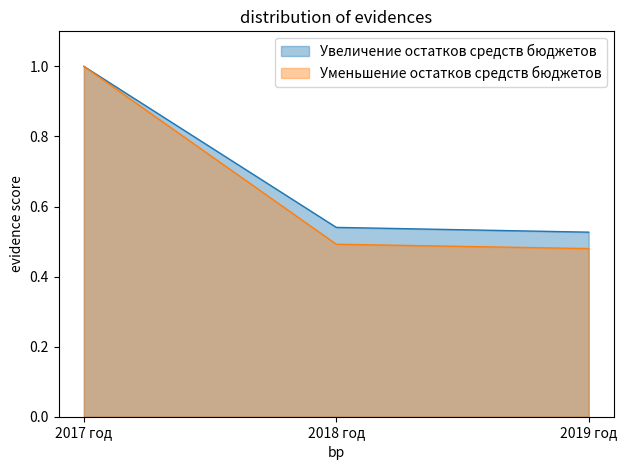

What is the label of the 1st point from the left?

2017 год